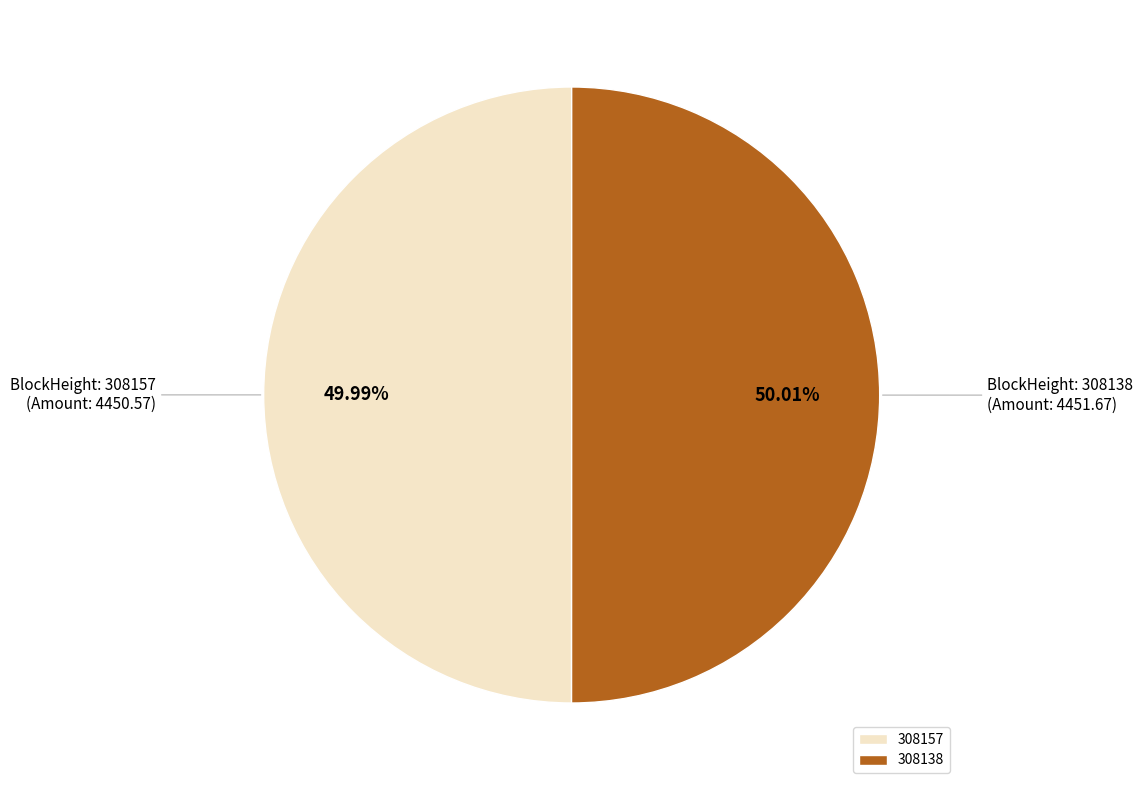

Is it true that 308138 is 86% of the pie?

False